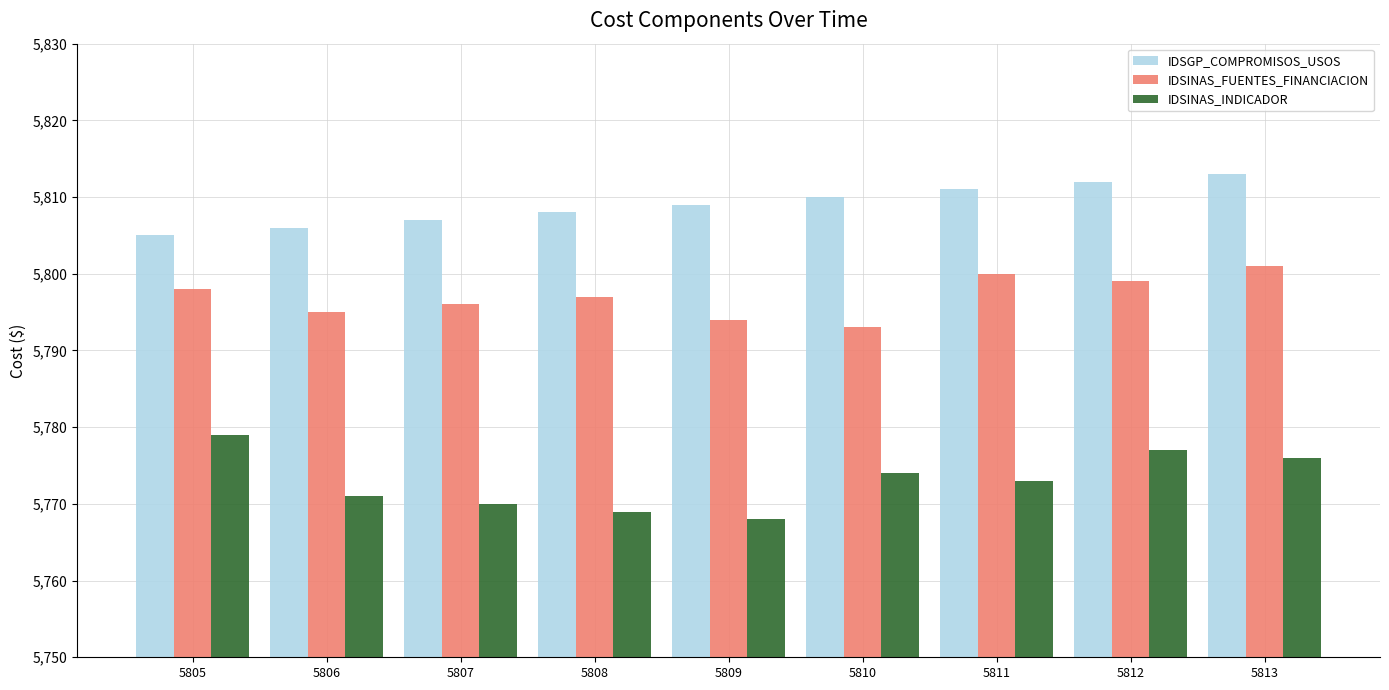

What is the maximum value for IDSGP_COMPROMISOS_USOS?

5813